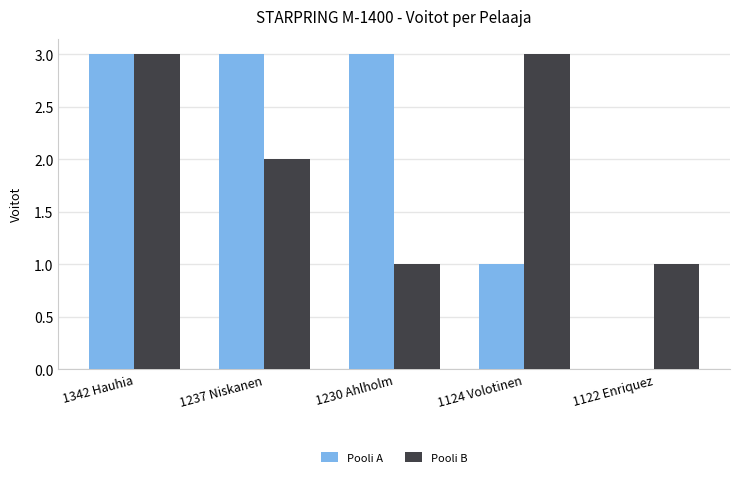

True or false: Pooli A has a value of 1 at 1230 Ahlholm.

False